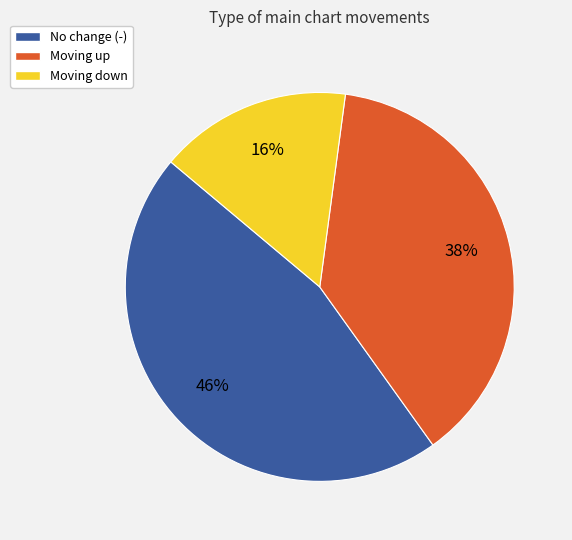

To the nearest percent, what is the average slice percentage?

33%